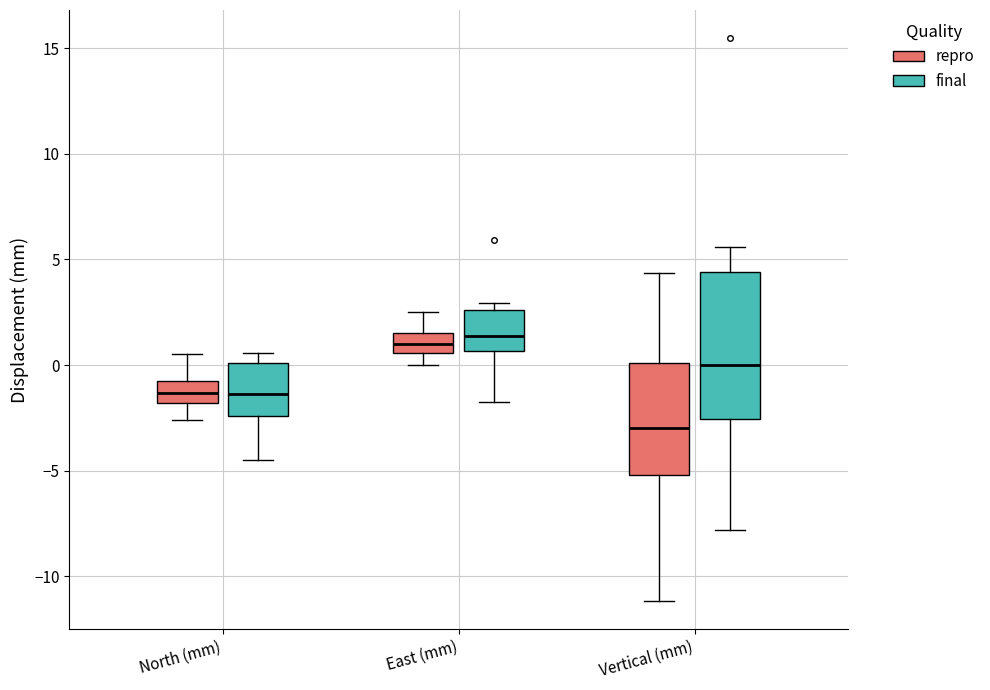

Where does the lower whisker of the box for East (mm) (final) end on the y-axis? The values are not printed on the chart, so give them approximately, as read against the axis.

-1.5